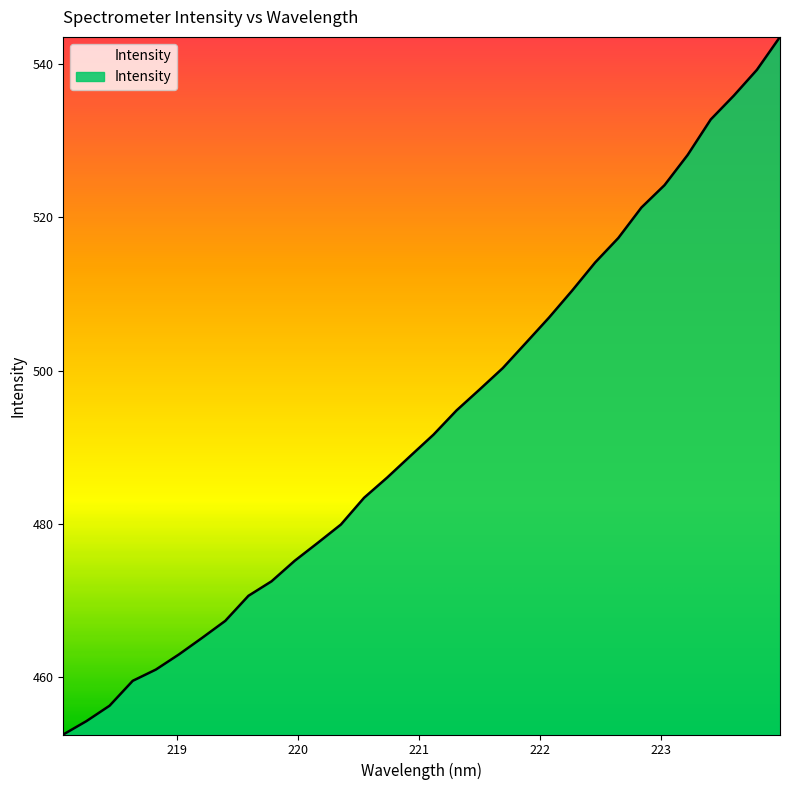

What is the difference between the maximum and minimum values?

91.0